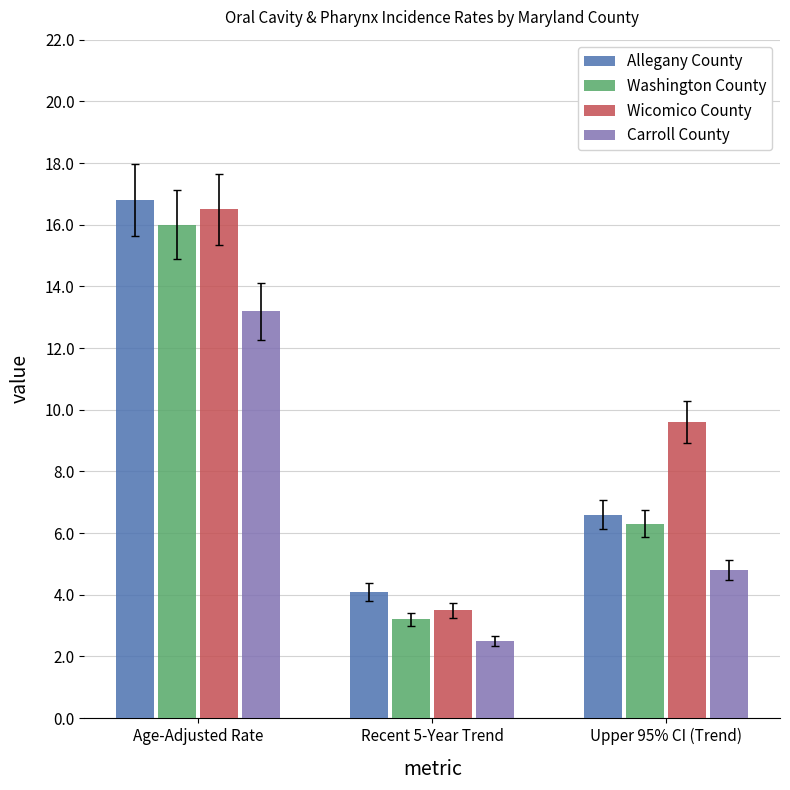

The Allegany County series shows 16.8 at Age-Adjusted Rate. True or false?

True